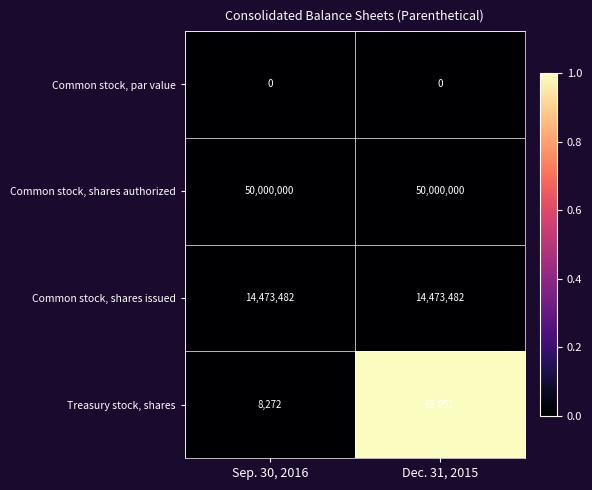

What value does the Common stock, shares issued series have at Sep. 30, 2016?

14473482